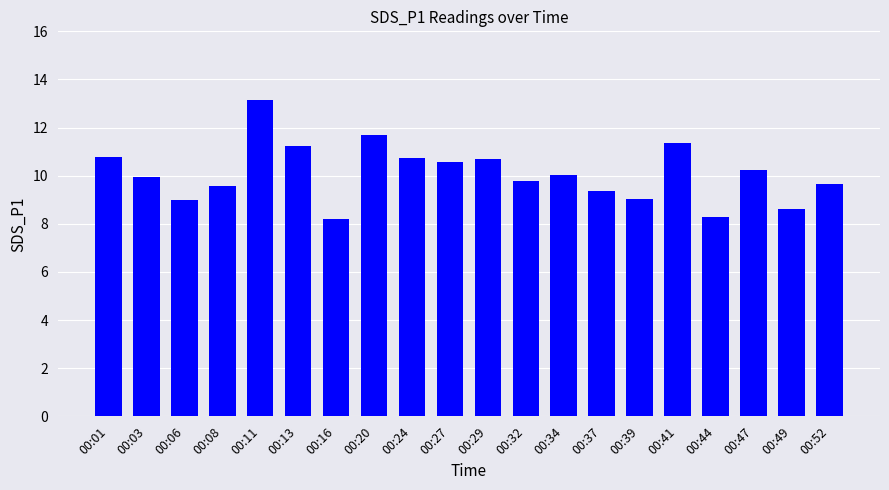

At which label does the data first exceed 10?

00:01